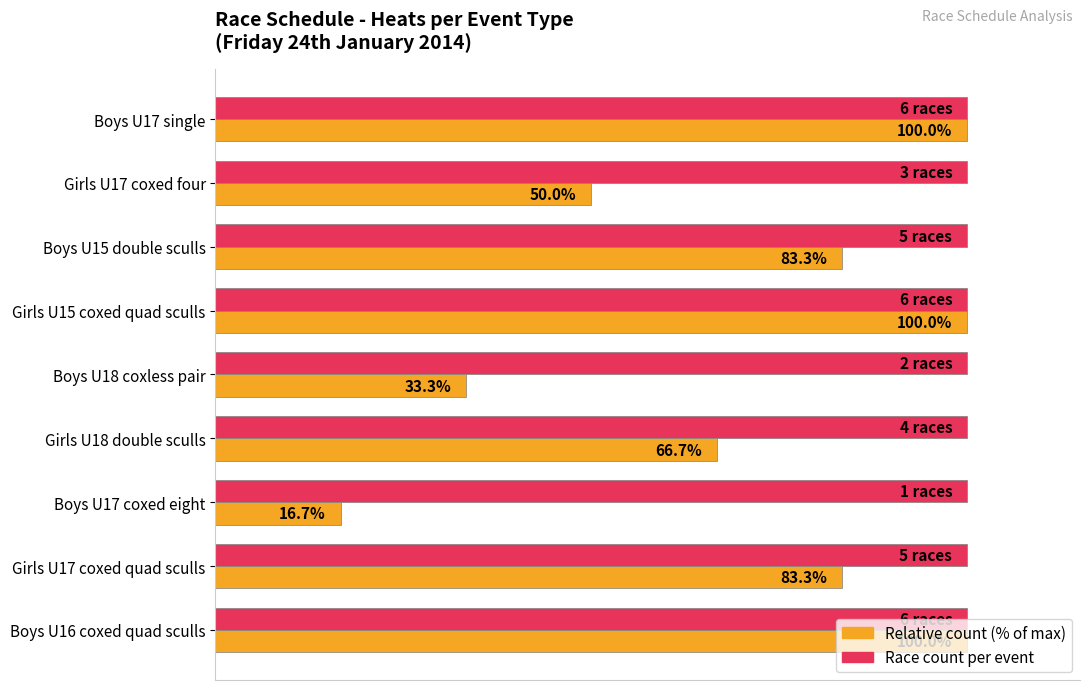

At which category does the chart reach its minimum across all series?

Boys U17 coxed eight